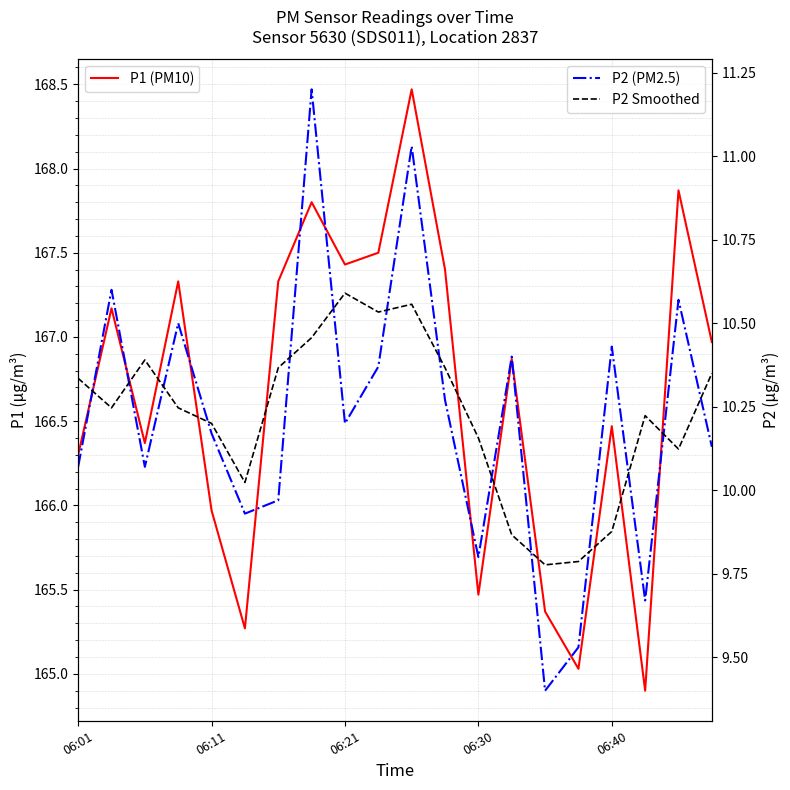

True or false: P2 Smoothed has more than 0 points higher than both neighbors.

True